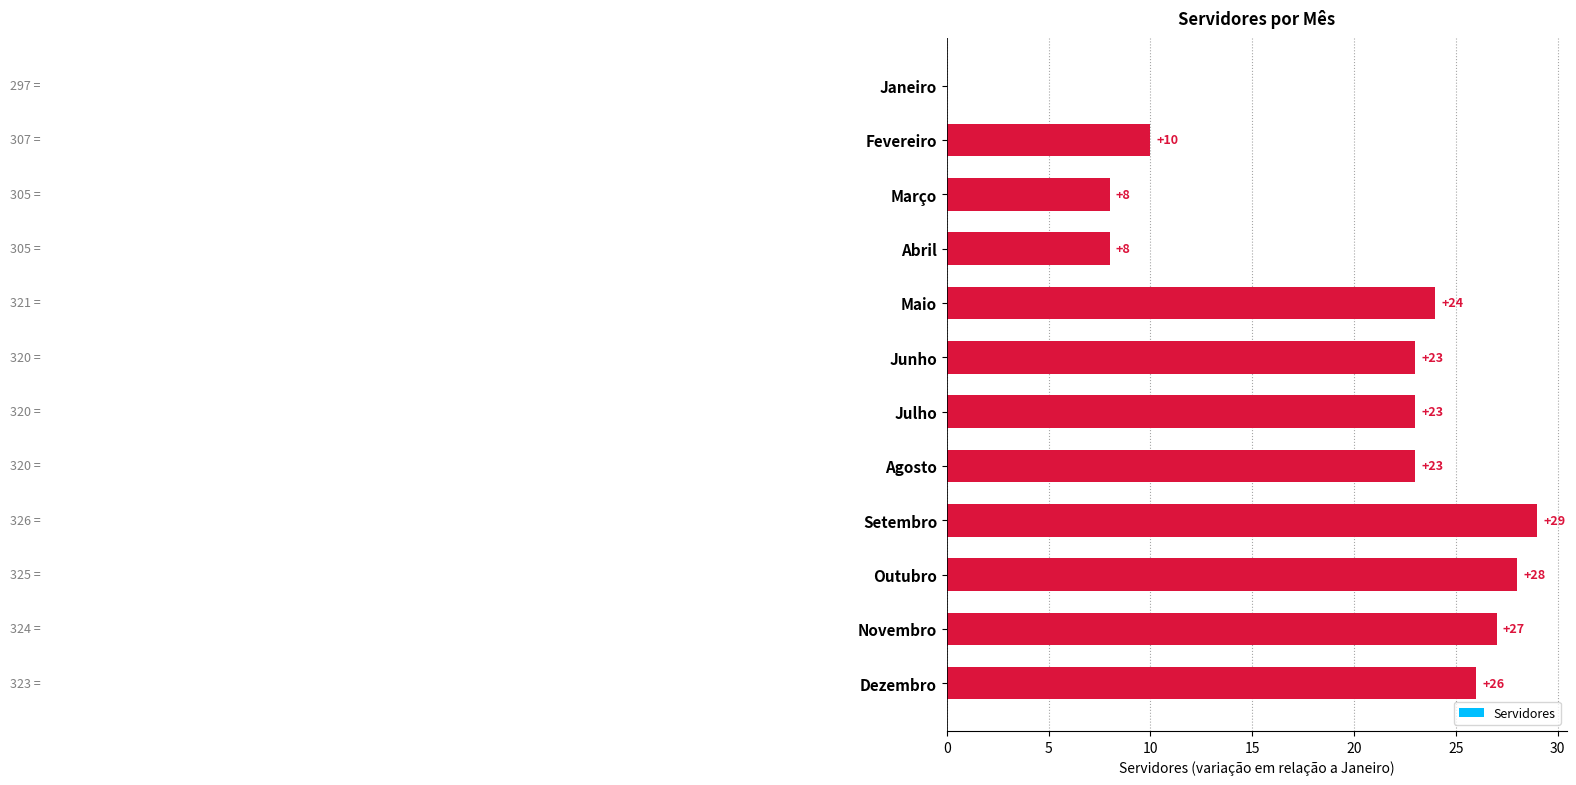

How many values are above zero?

11